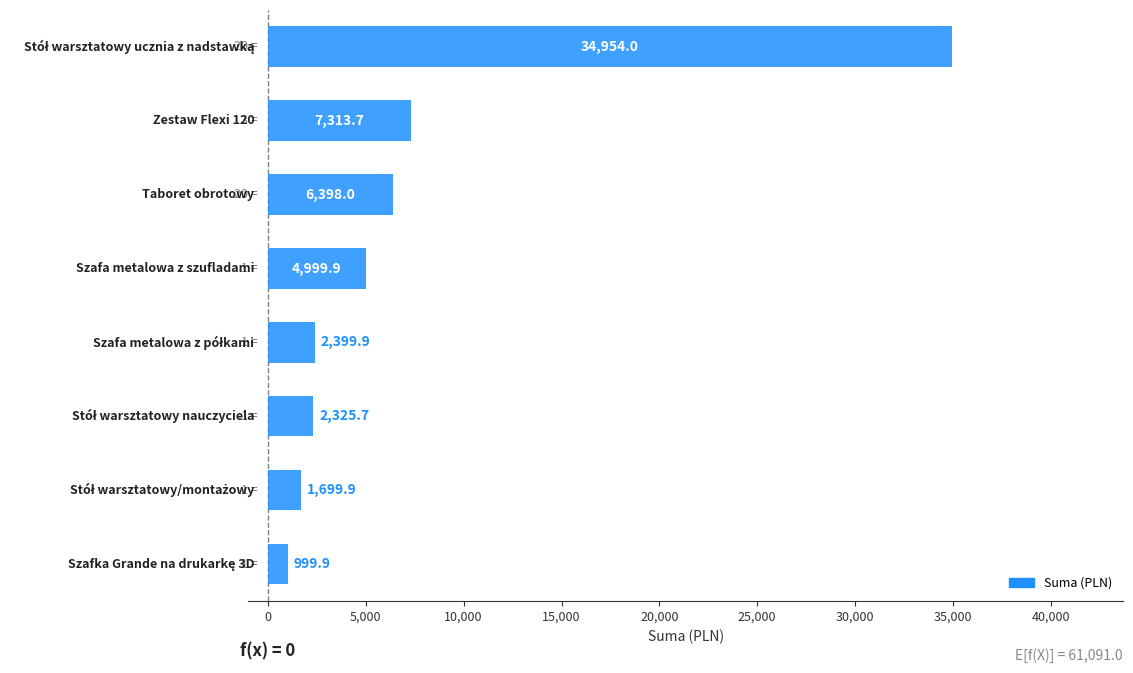

What is the smallest value displayed?

999.9